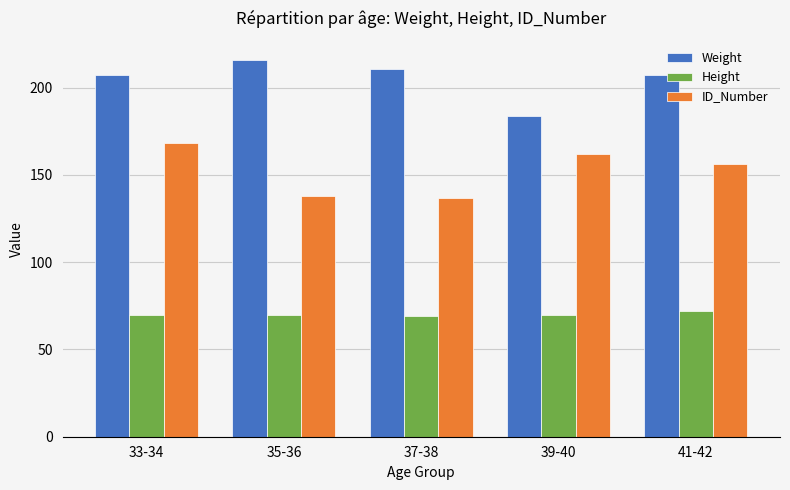

Between 39-40 and 41-42, which series saw the biggest shift?

Weight